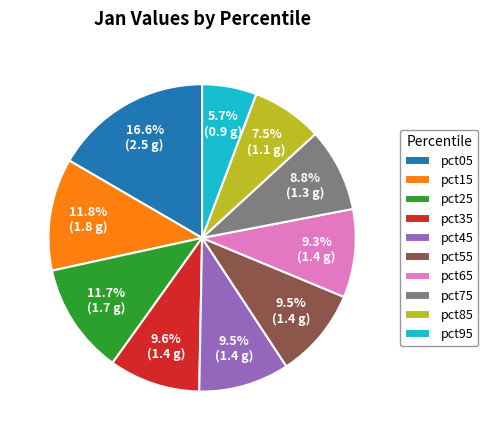

Between pct95 and pct25, which is larger?

pct25